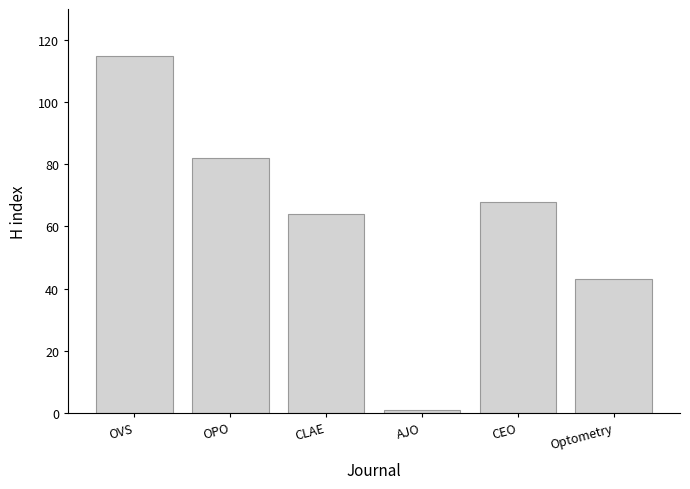

What is the sum of all values?

373